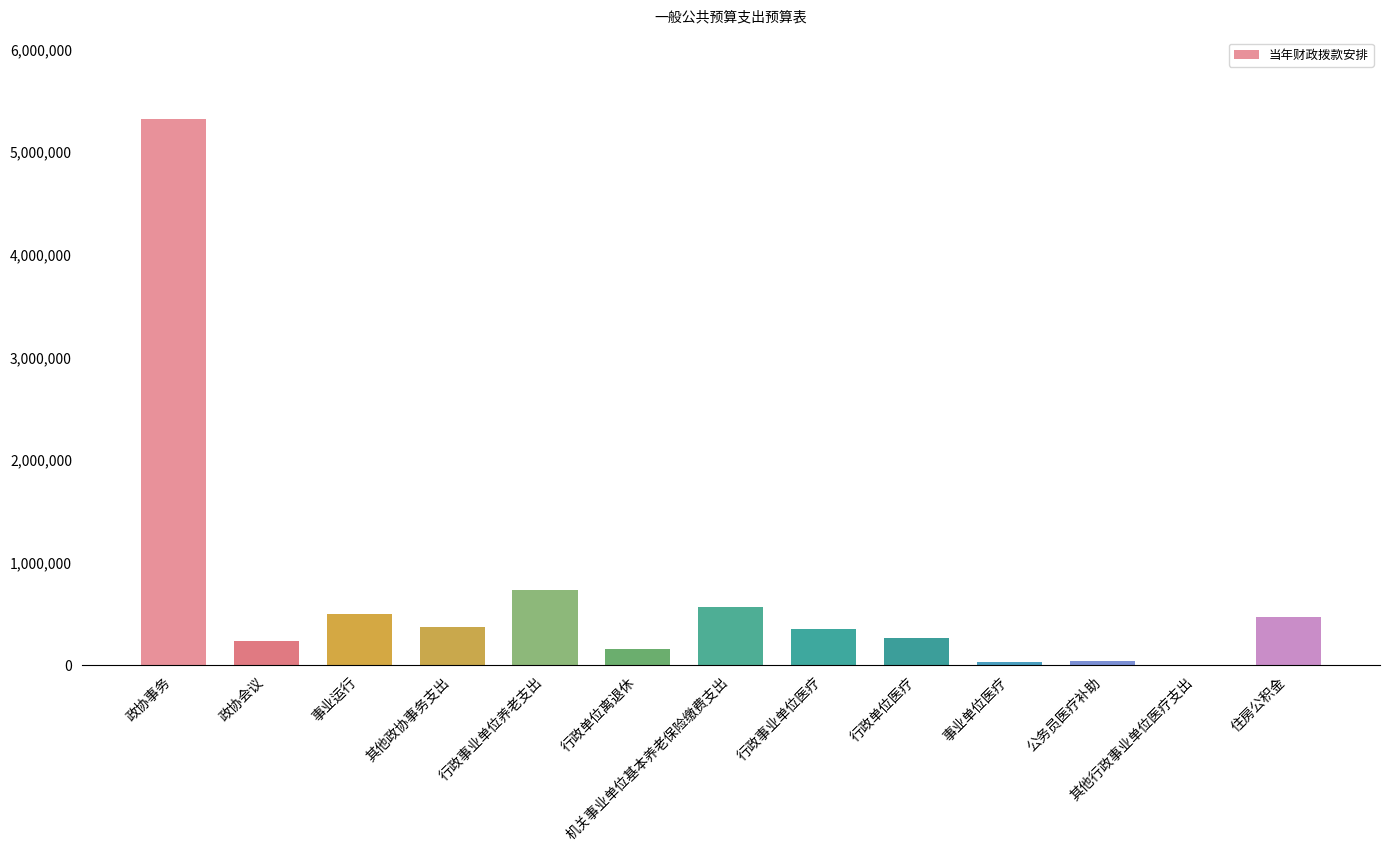

What is the approximate value at 政协事务?

5317491.6